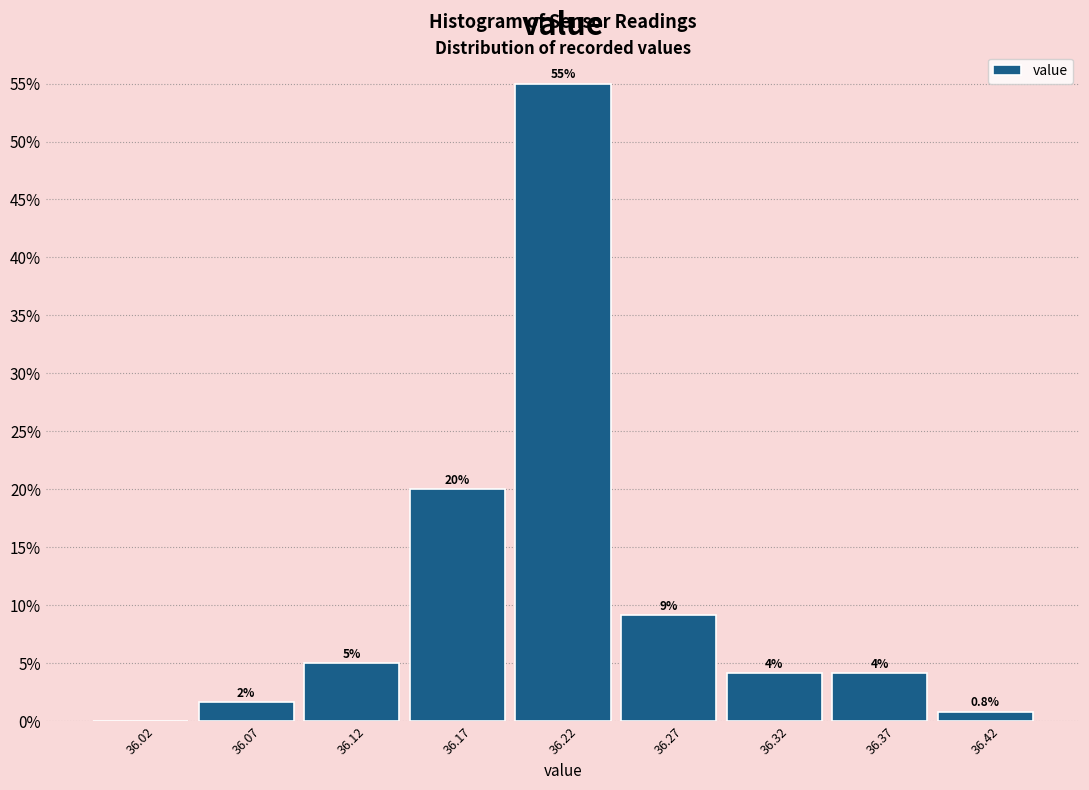

Are the bars horizontal?

No